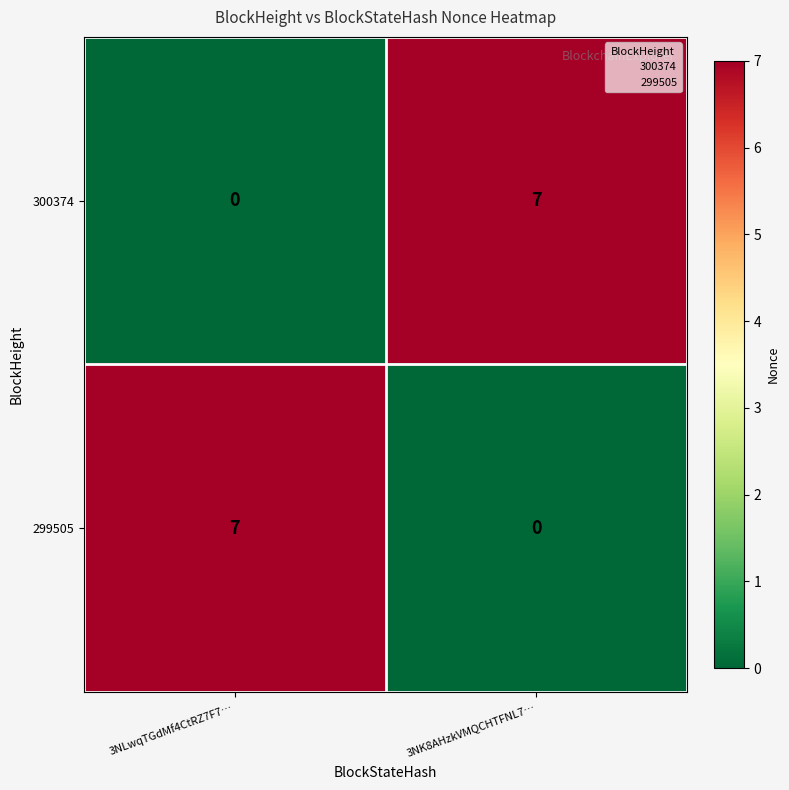

What is the difference between the highest and lowest values at 3NLwqTGdMf4CtRZ7F7…?

7